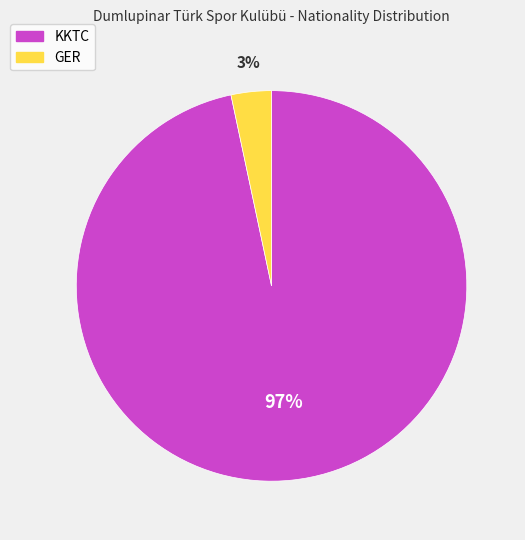

Rank the categories by value from lowest to highest.

GER, KKTC